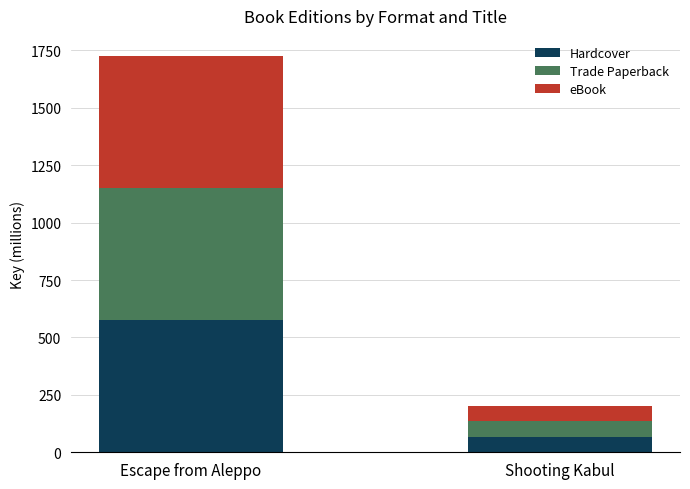

At which category is the sum across all series the highest?

Escape from Aleppo